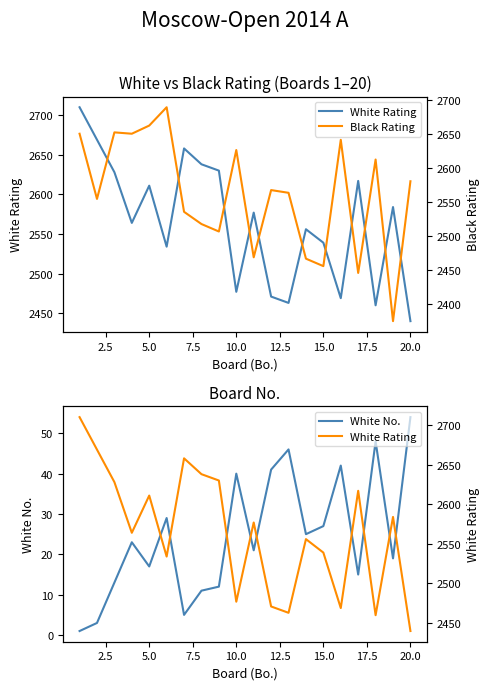

Count the number of data series in this chart.

3